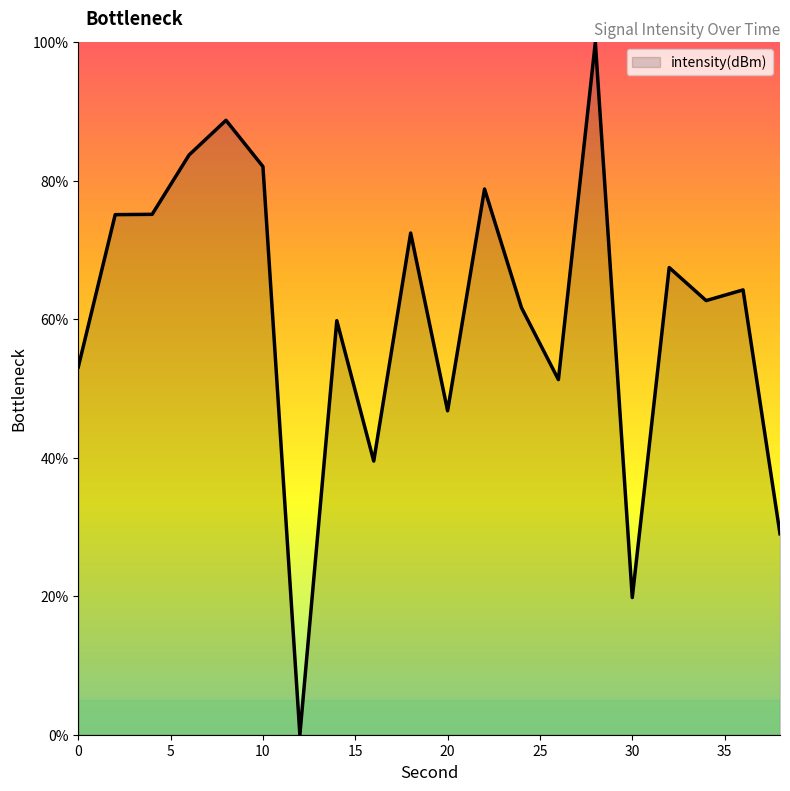

What is the difference between the maximum and minimum values?

100.0